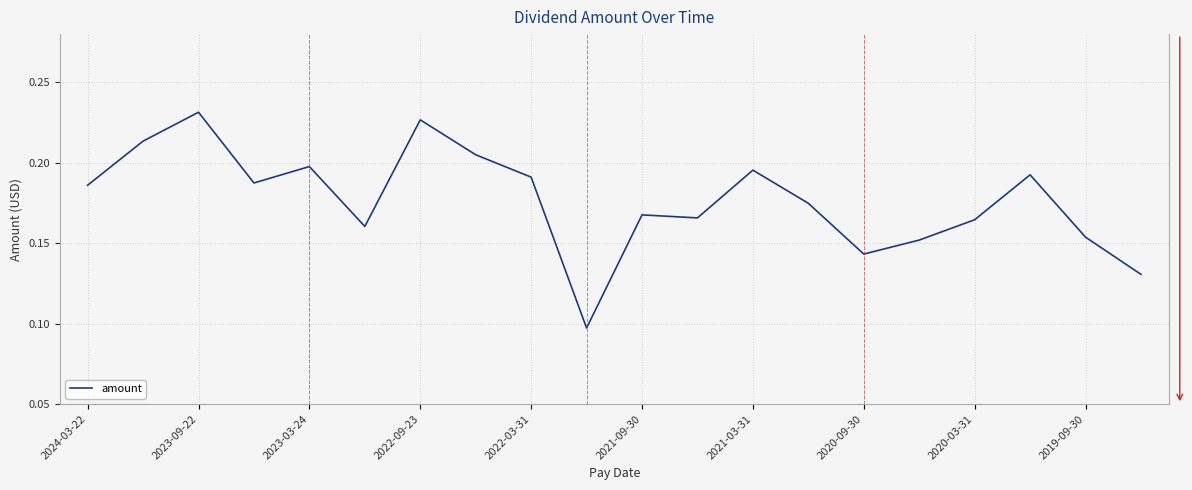

How many values are between 0 and 1?

20